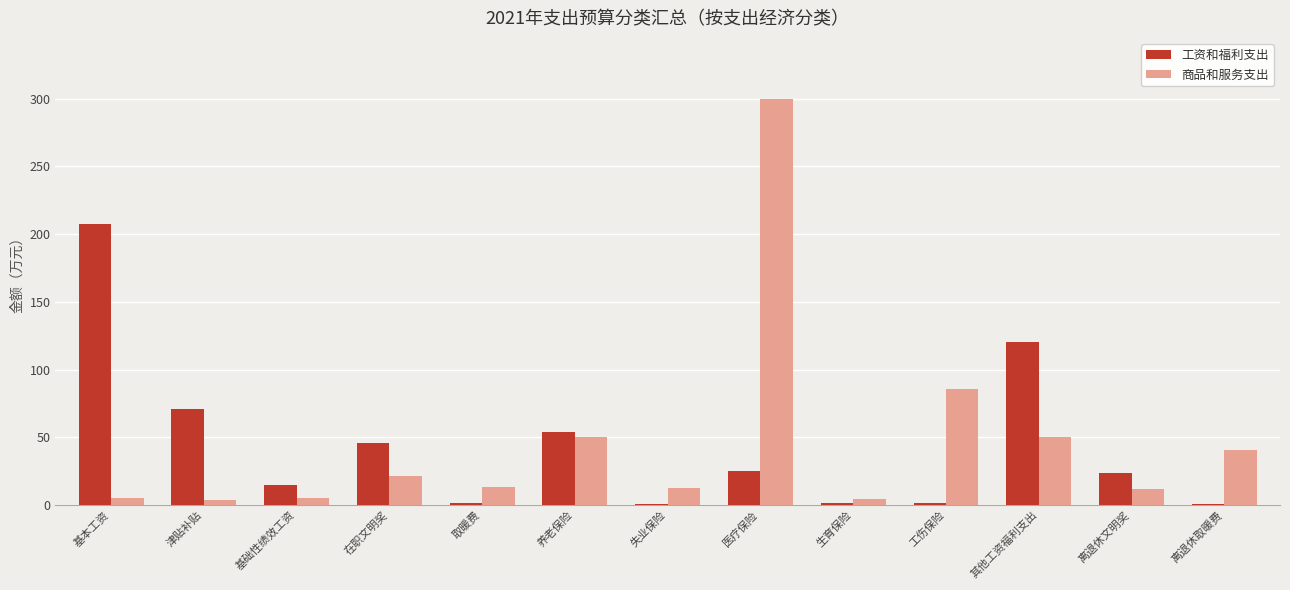

True or false: 工资和福利支出 has a value of 84.1 at 养老保险.

False